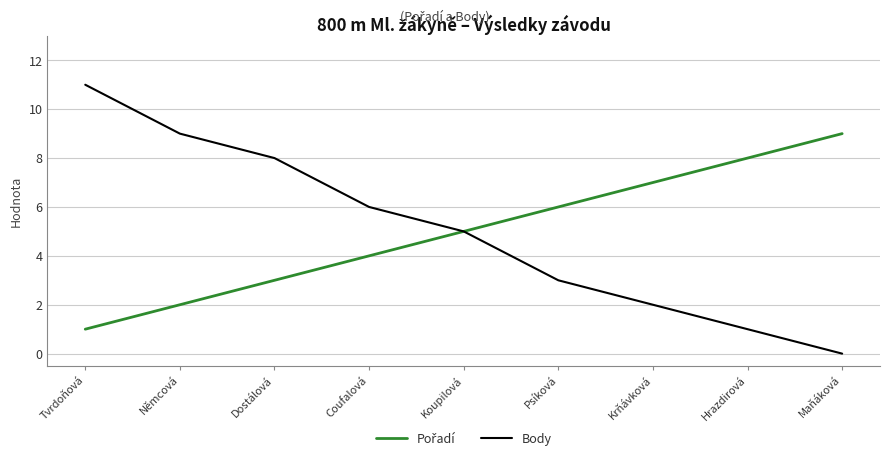

What position from the right is Tvrdoňová?

9